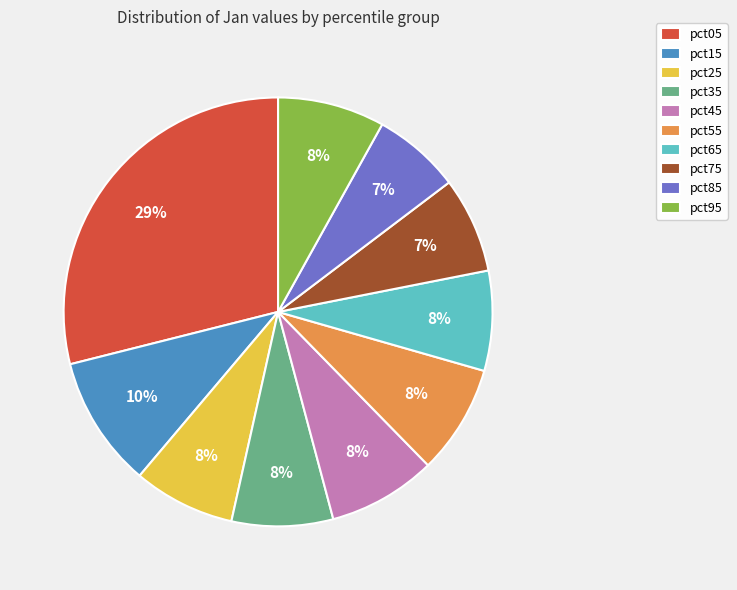

Which has a higher value, pct85 or pct25?

pct25